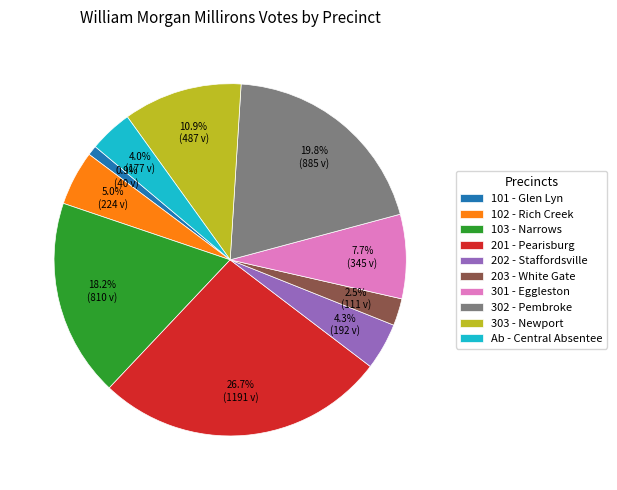

What percentage do 203 - White Gate and 302 - Pembroke together represent?

22.3%